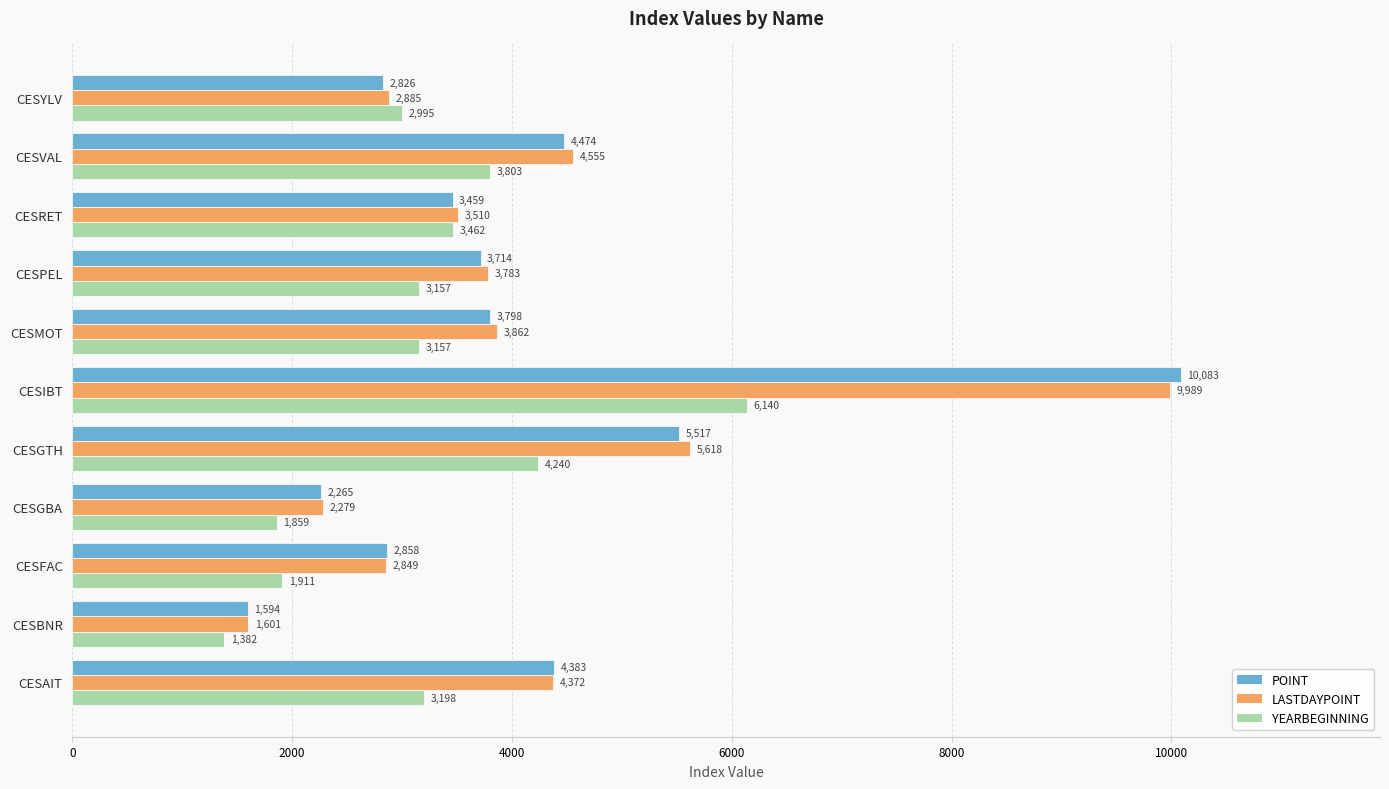

Which series has the largest total across all categories?

LASTDAYPOINT